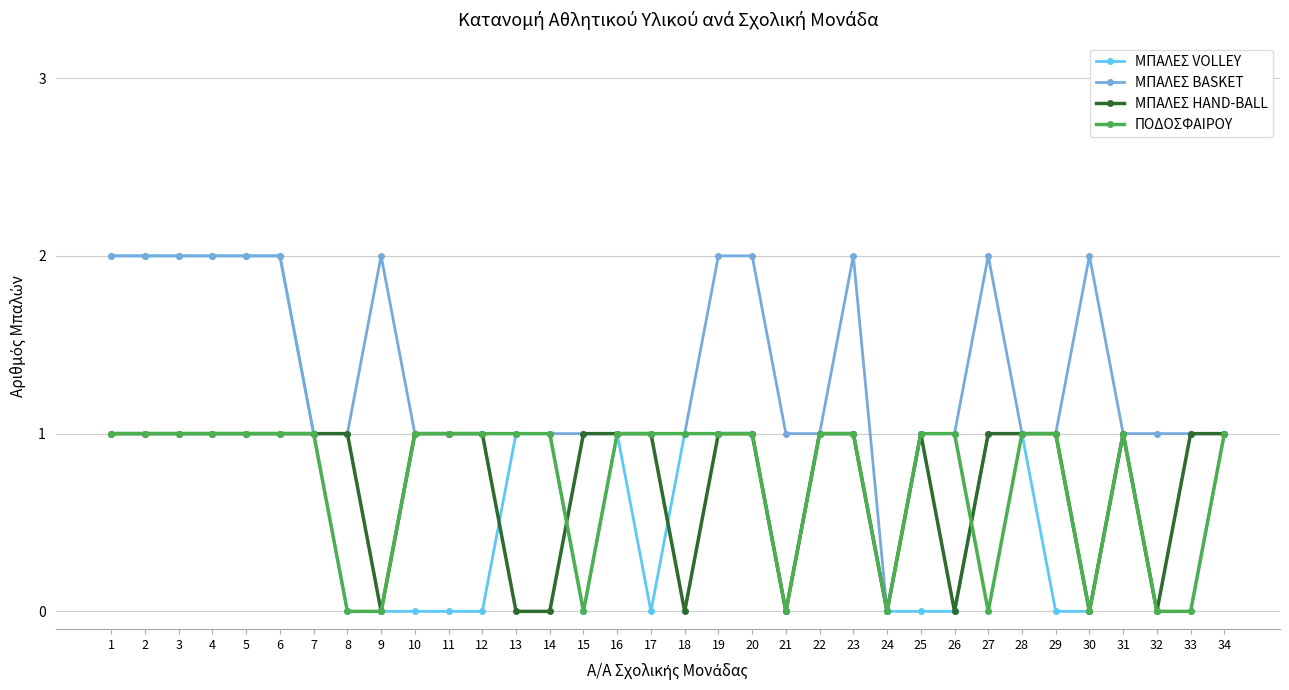

True or false: ΜΠΑΛΕΣ BASKET has more than 0 interior local peaks.

True